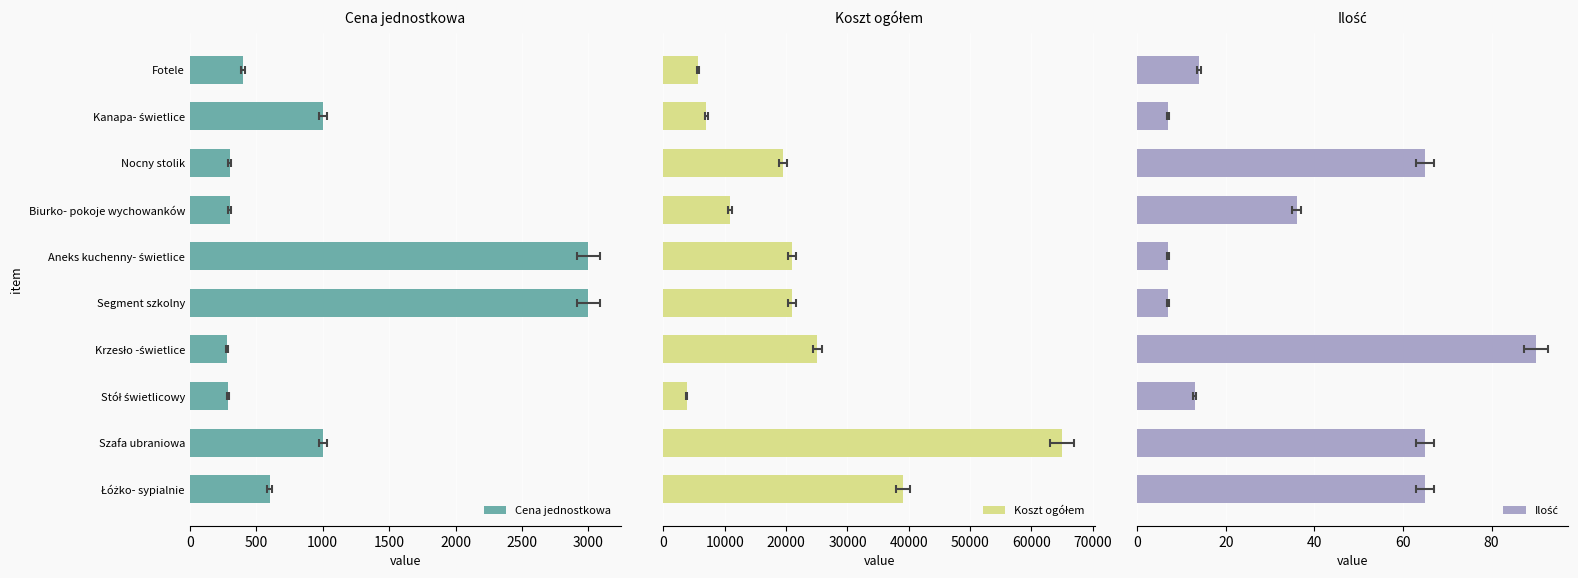

How many data points does each series have?

10